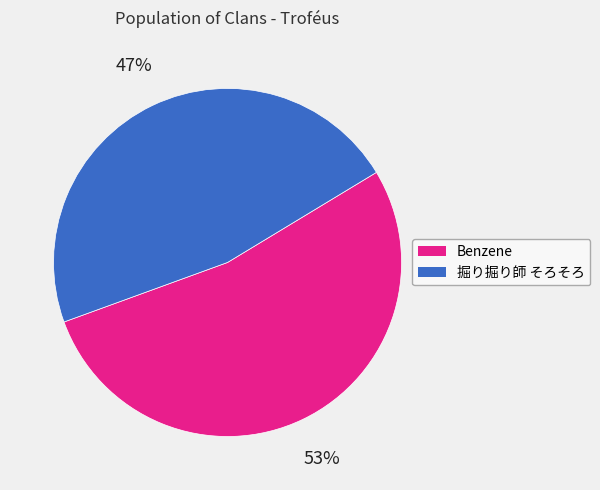

Is it true that 掘り掘り師 そろそろ is 47% of the pie?

True